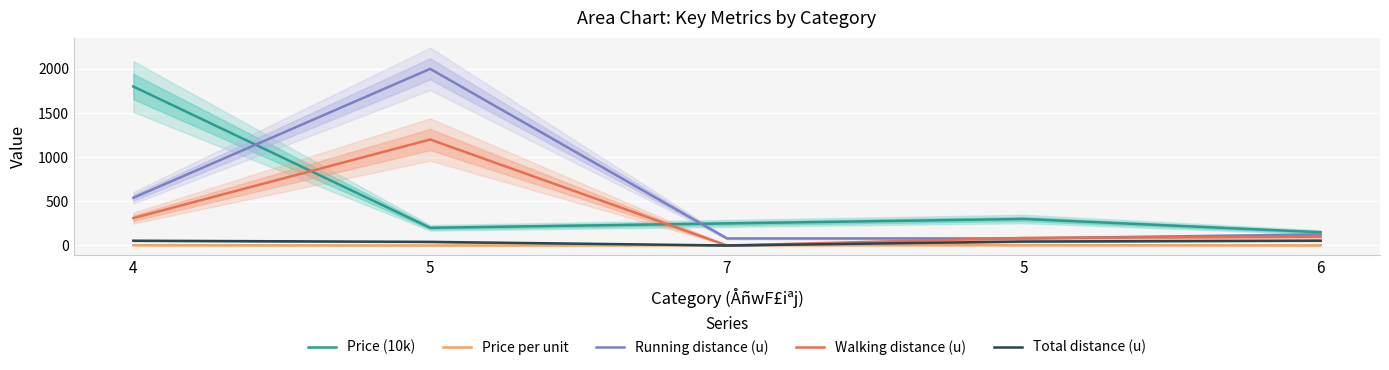

What is the sum of the Price per unit values at 7 and 5?

6.9